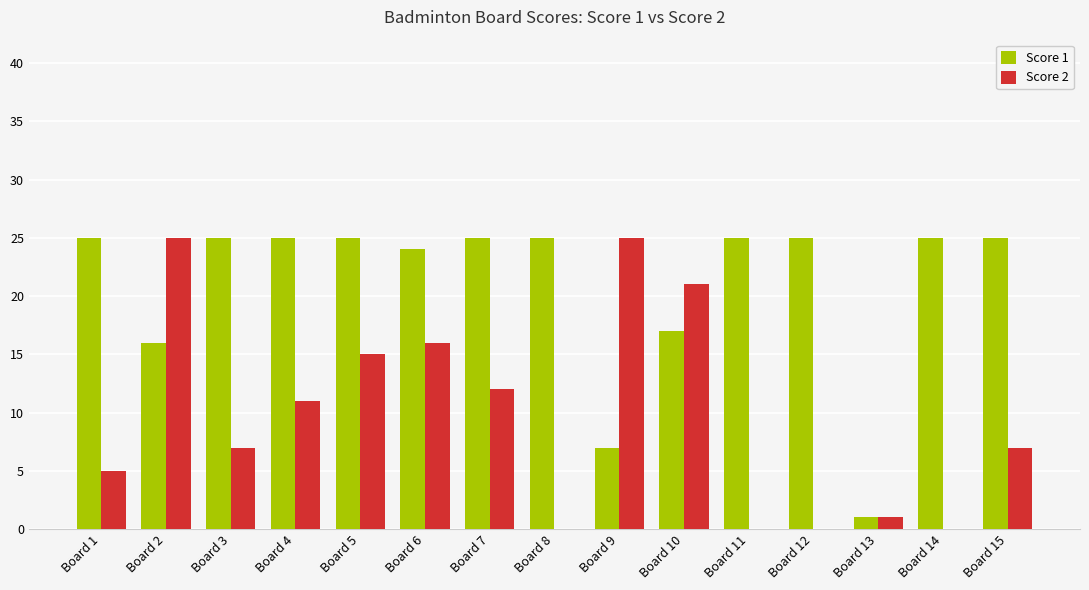

What is the sum of the Score 2 values at Board 8 and Board 9?

25